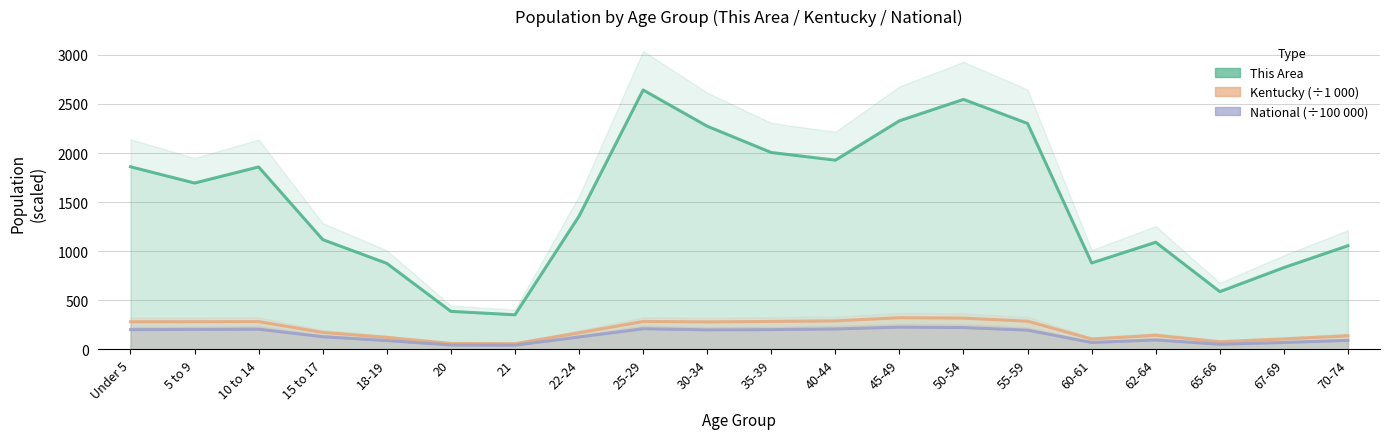

True or false: This Area has a value of 1057.0 at 70-74.

True